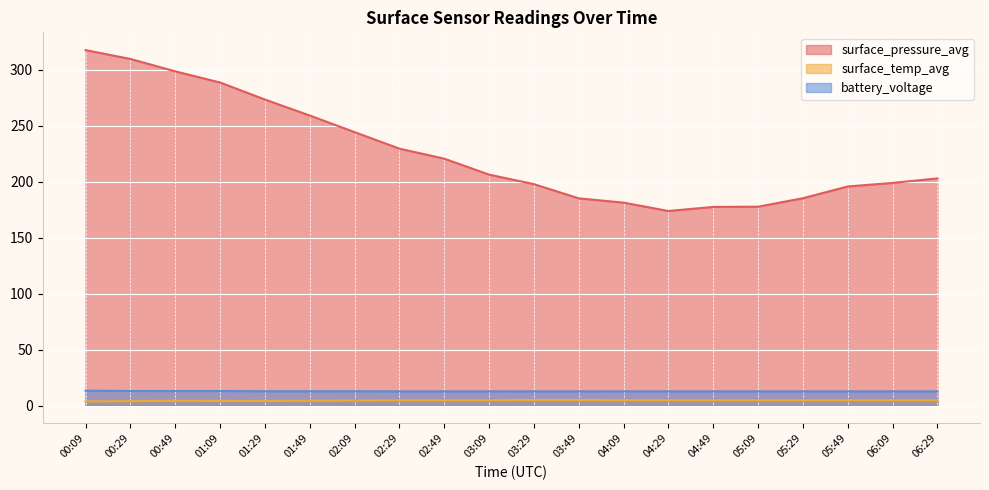

What is the label of the 8th point from the right?

04:09